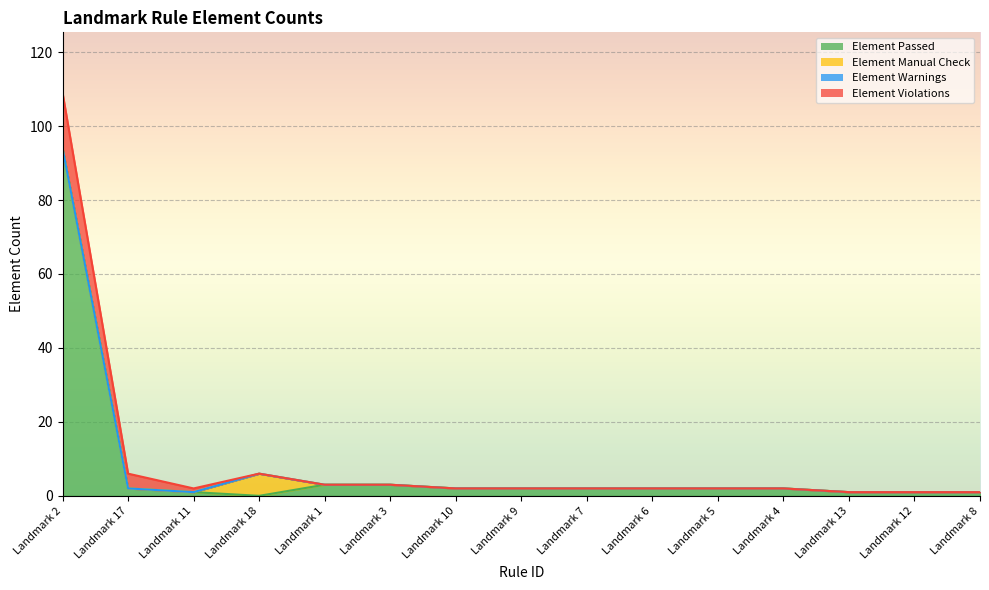

How many interior local peaks does the Element Manual Check series have?

1